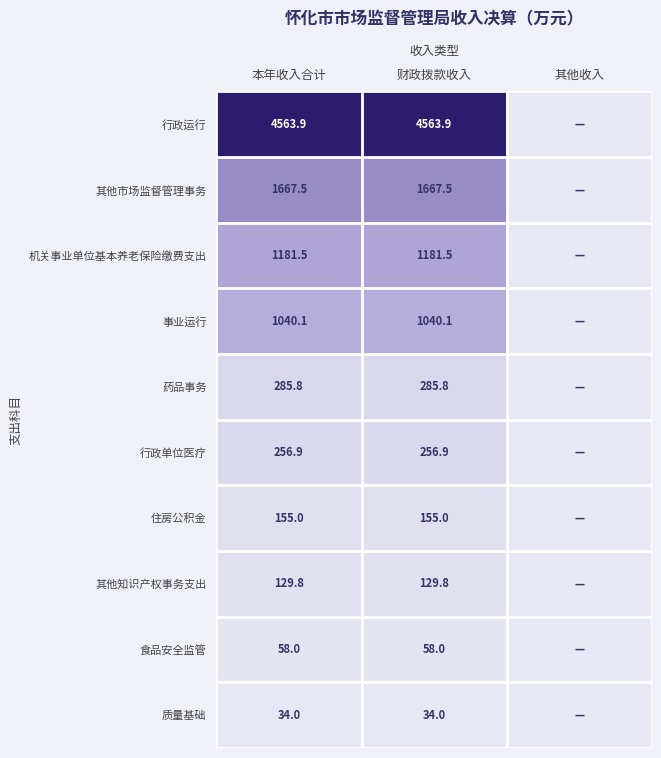

At 财政拨款收入, list the series in order from smallest to largest.

质量基础, 食品安全监管, 其他知识产权事务支出, 住房公积金, 行政单位医疗, 药品事务, 事业运行, 机关事业单位基本养老保险缴费支出, 其他市场监督管理事务, 行政运行